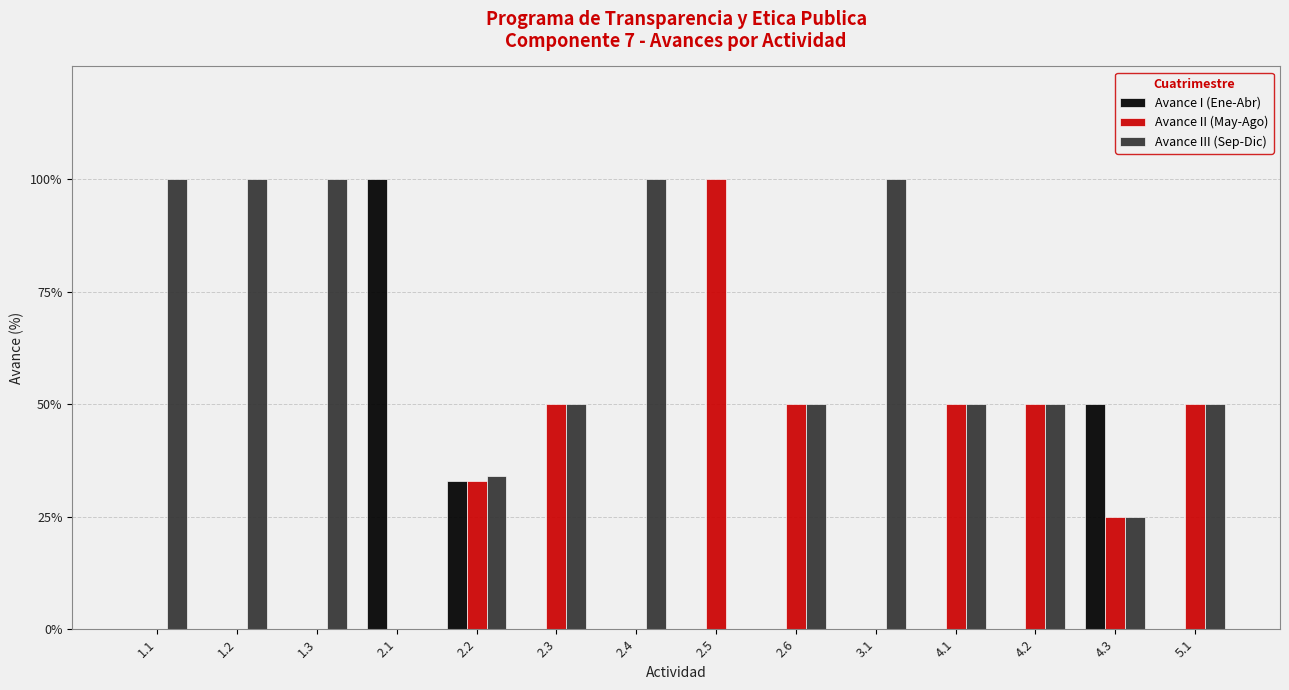

Does the chart contain stacked bars?

No